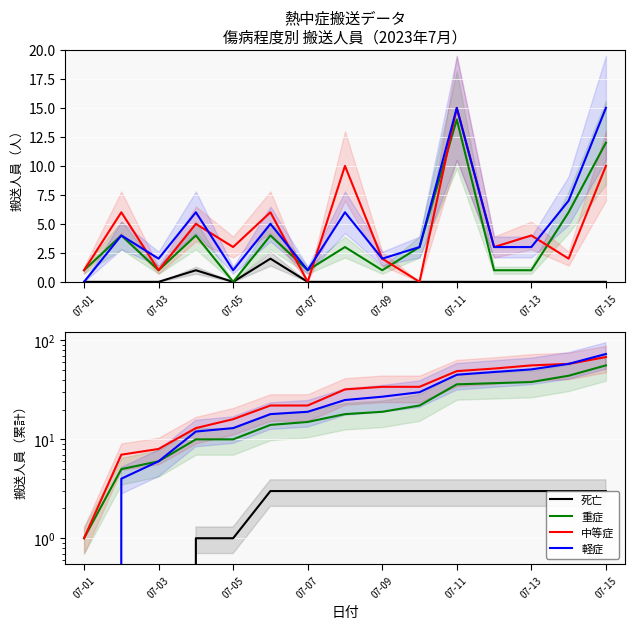

True or false: 死亡 and 中等症 cross at least once.

False